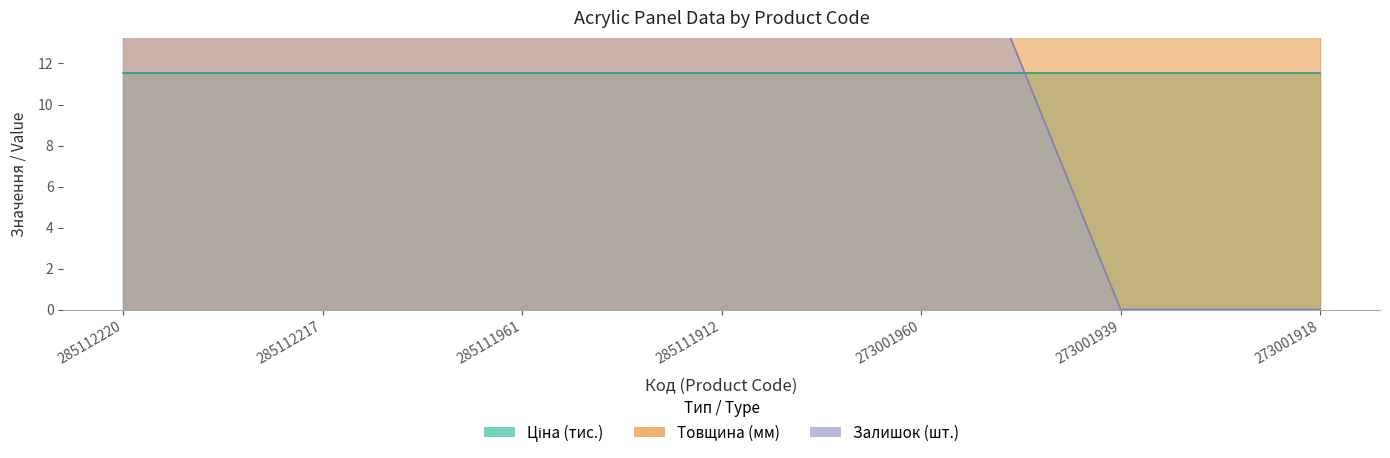

Which has a higher value, 285112217 or 273001918?

273001918